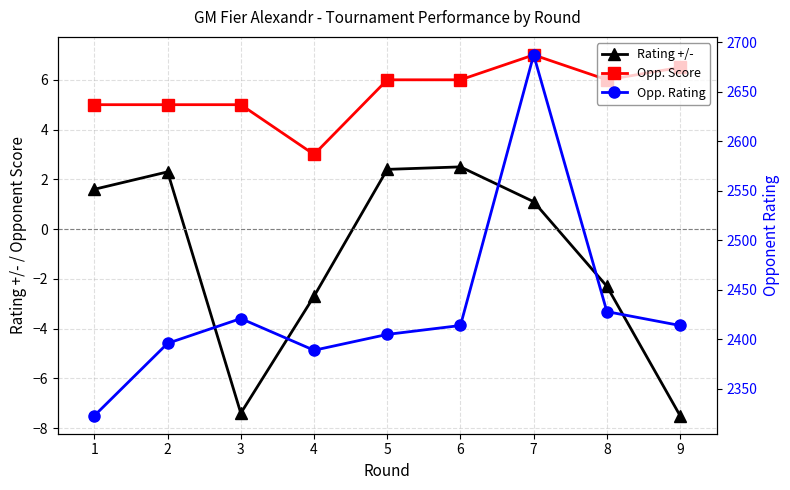

Reading right to left, transcribe all the data shown in this chart.

Rating +/-: -7.5	-2.3	1.1	2.5	2.4	-2.7	-7.4	2.3	1.6
Opp. Score: 6.5	6.0	7.0	6.0	6.0	3.0	5.0	5.0	5.0
Opp. Rating: 2414.0	2428.0	2687.0	2414.0	2405.0	2389.0	2421.0	2396.0	2323.0